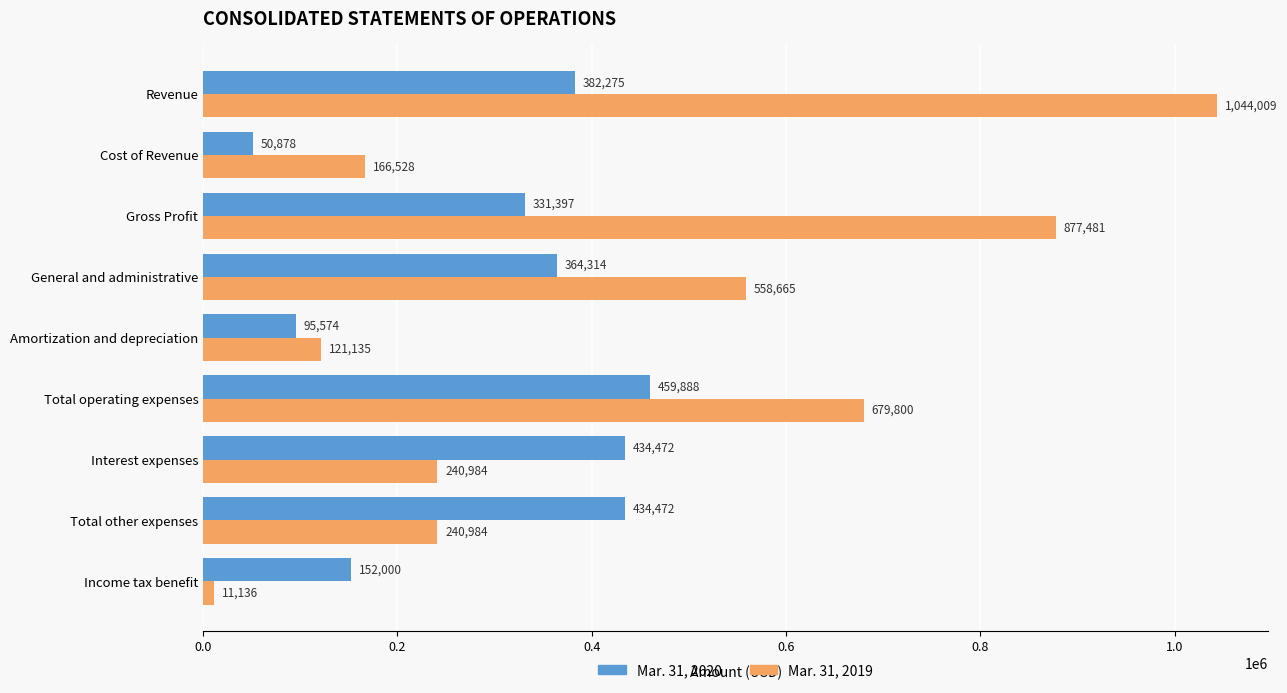

Which series has the largest range (max minus min)?

Mar. 31, 2019